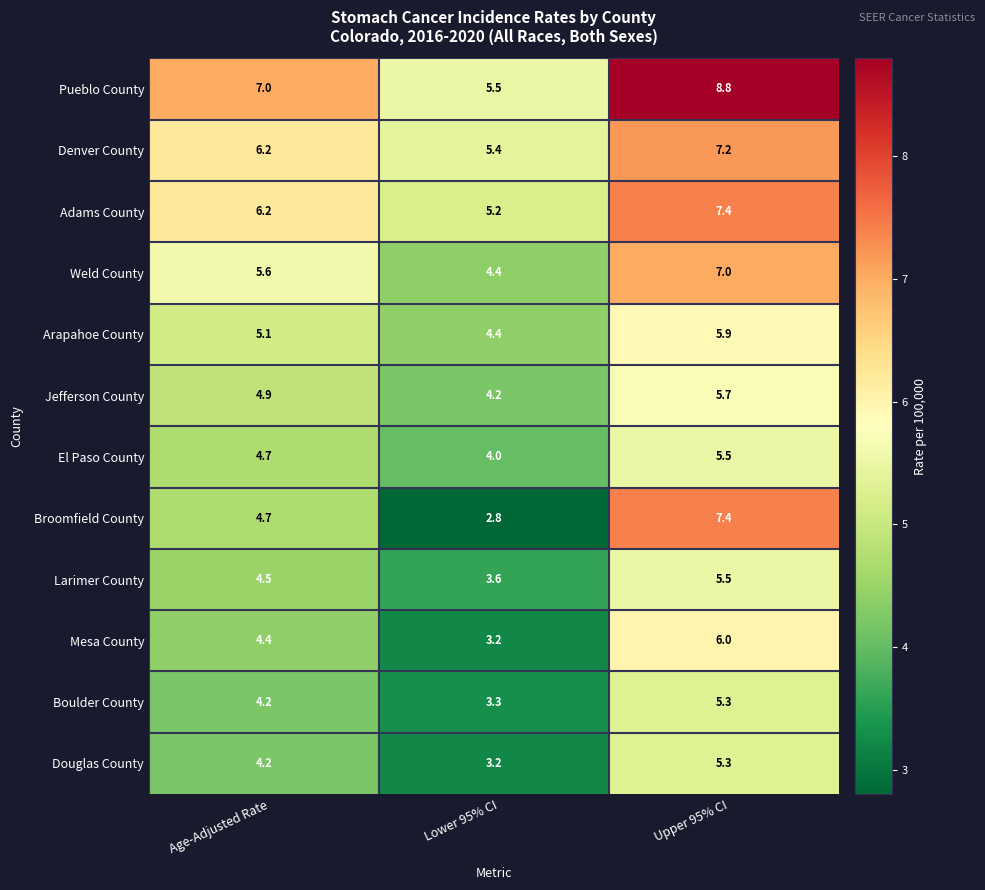

What is the difference between the highest and lowest values at Age-Adjusted Rate?

2.8